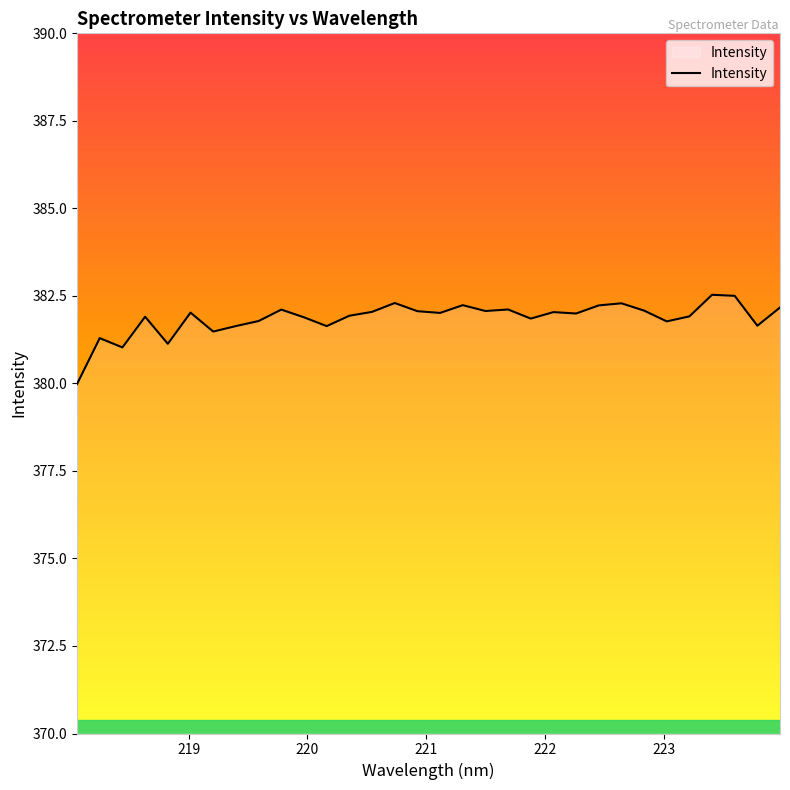

What is the minimum value shown in the chart?

380.0